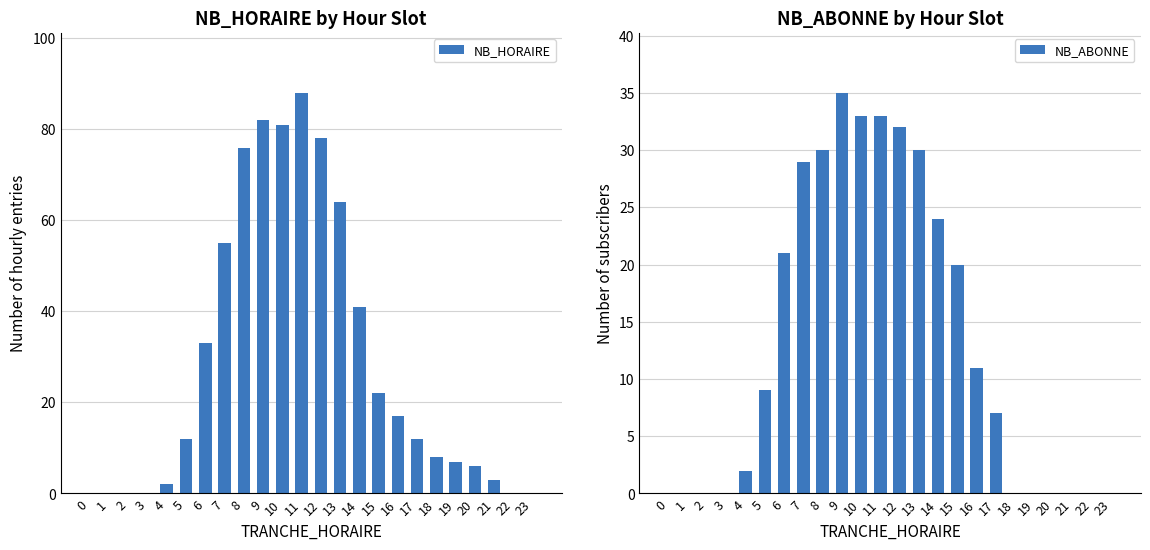

How many categories are shown in the chart?

24